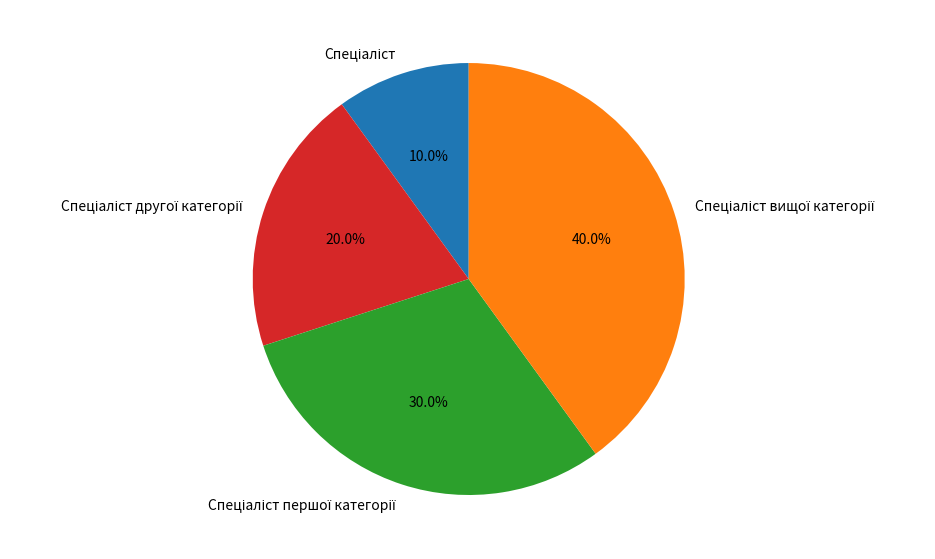

Does any single category account for the majority?

No